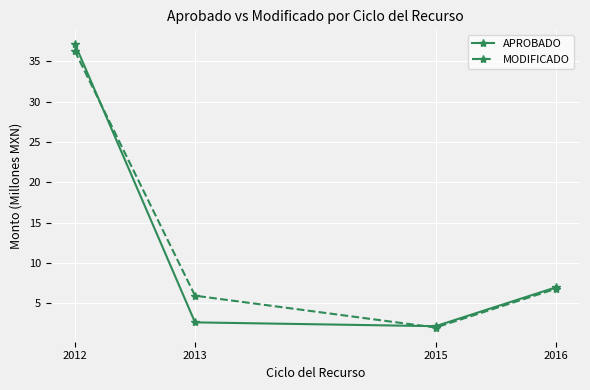

At which label is APROBADO closest to 19?

2016